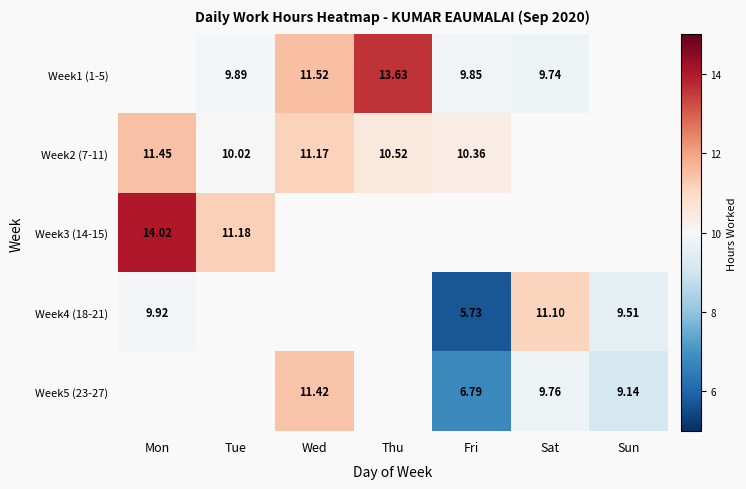

How many distinct data groups are displayed?

5